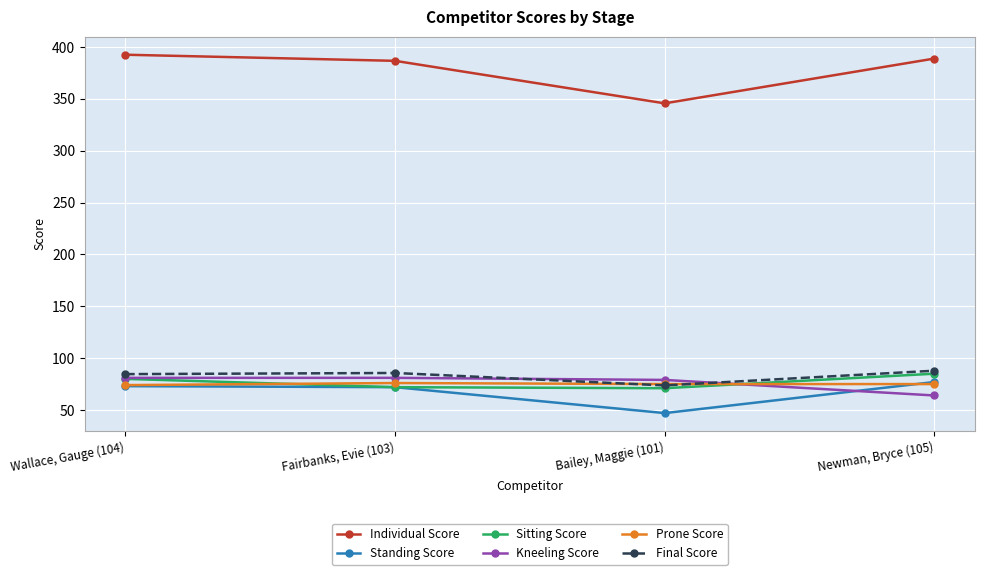

Which series changed the most between Fairbanks, Evie (103) and Bailey, Maggie (101)?

Individual Score